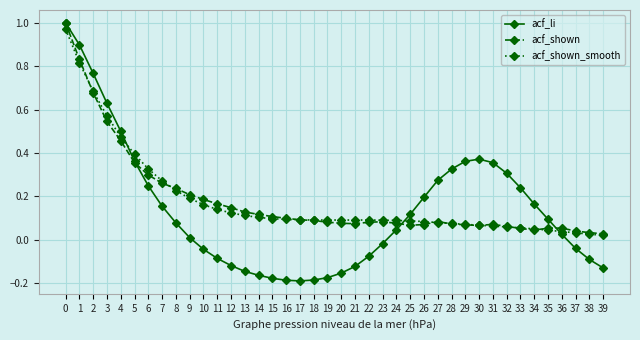

Which series has the largest range (max minus min)?

acf_li